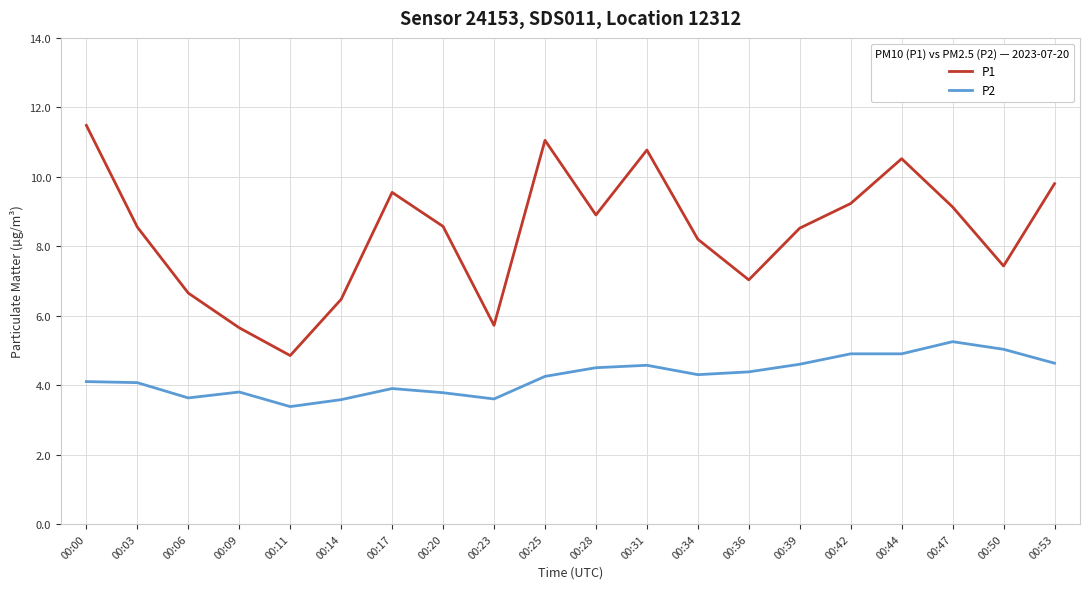

At 00:17, list the series in order from smallest to largest.

P2, P1